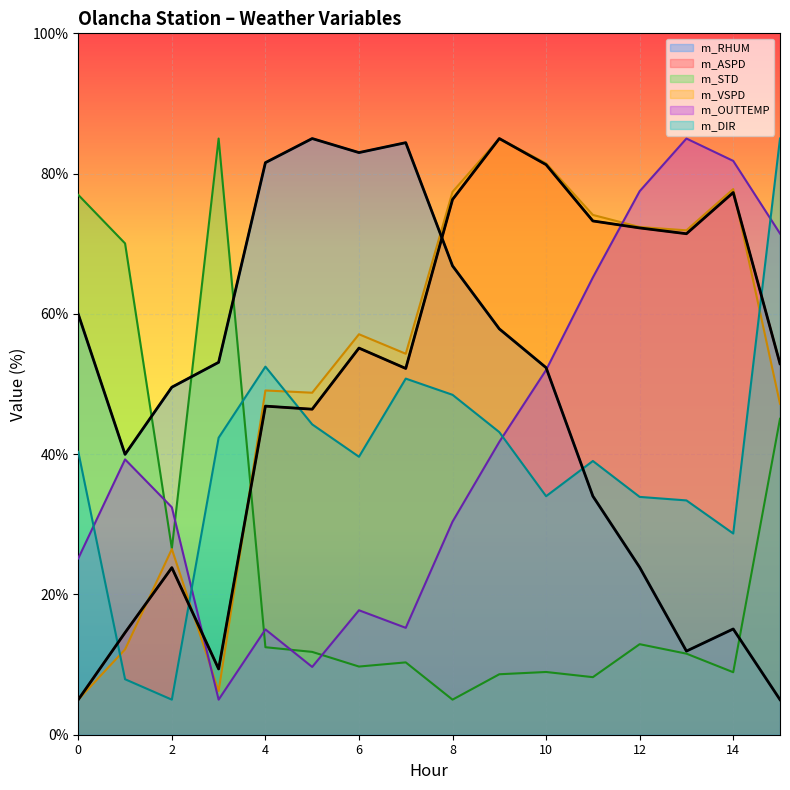

True or false: m_RHUM and m_ASPD cross at least once.

True